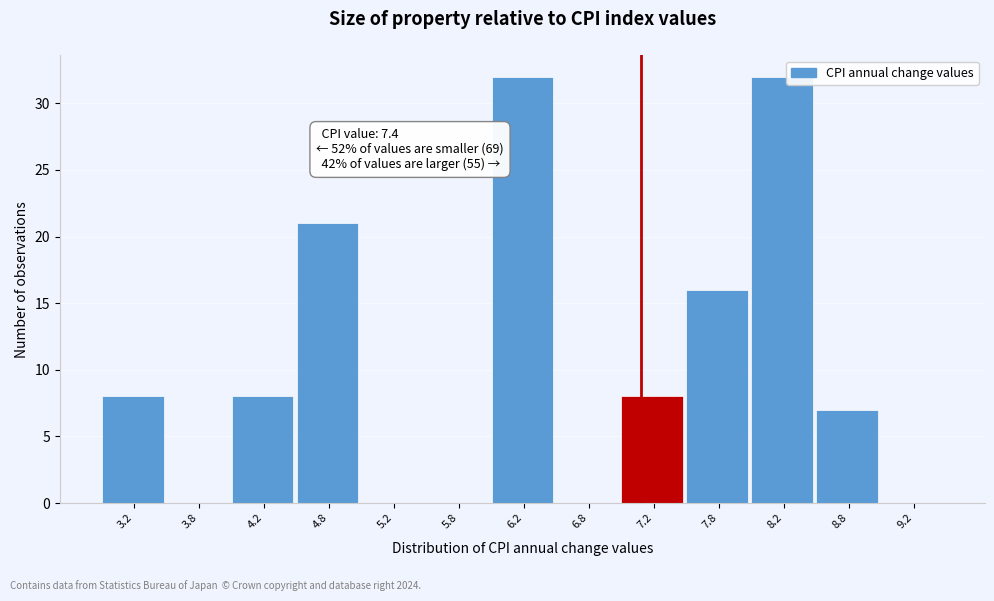

Reading left to right, extract all data points from this chart.

3.2=8	3.8=0	4.2=8	4.8=21	5.2=0	5.8=0	6.2=32	6.8=0	7.2=8	7.8=16	8.2=32	8.8=7	9.2=0